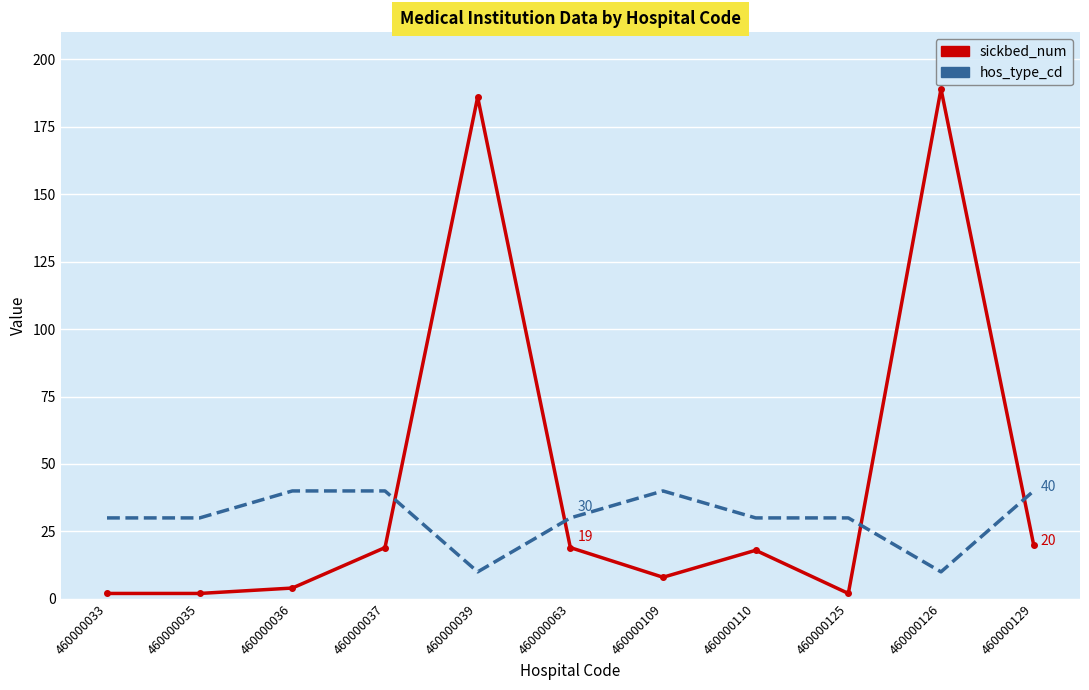

What is the difference between the maximum and minimum values in the sickbed_num series?

187